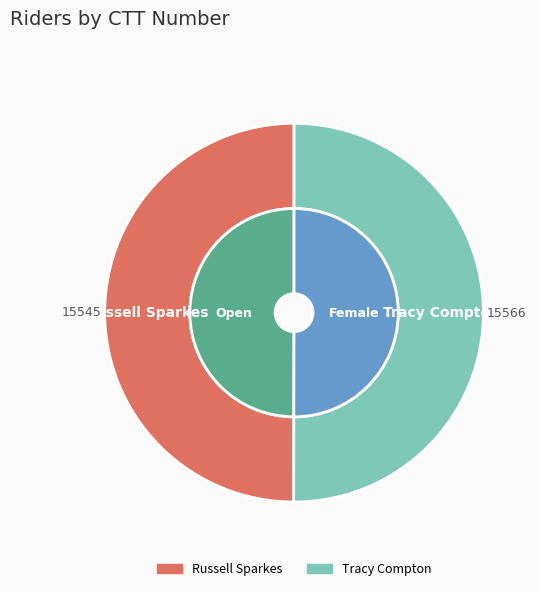

To the nearest percent, what percentage of the pie is Russell Sparkes?

50%